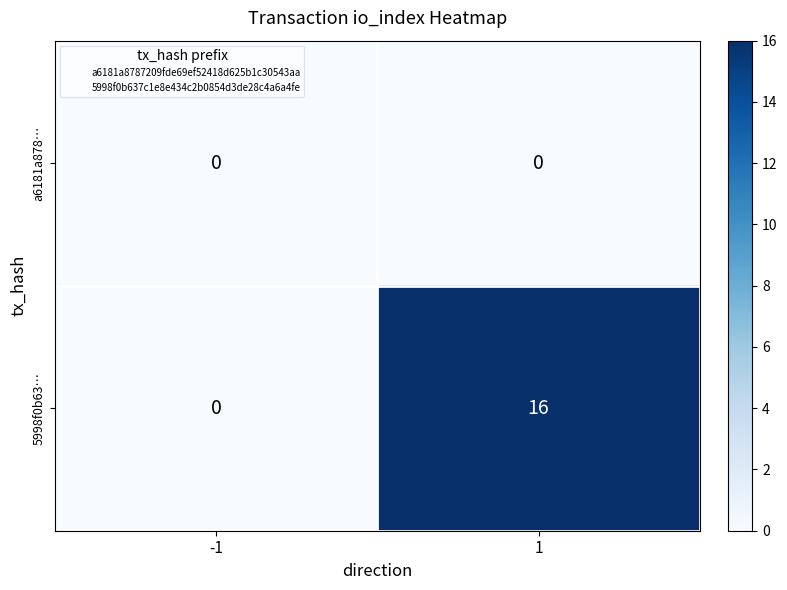

Rank the series by their average value, from highest to lowest.

5998f0b63…, a6181a878…